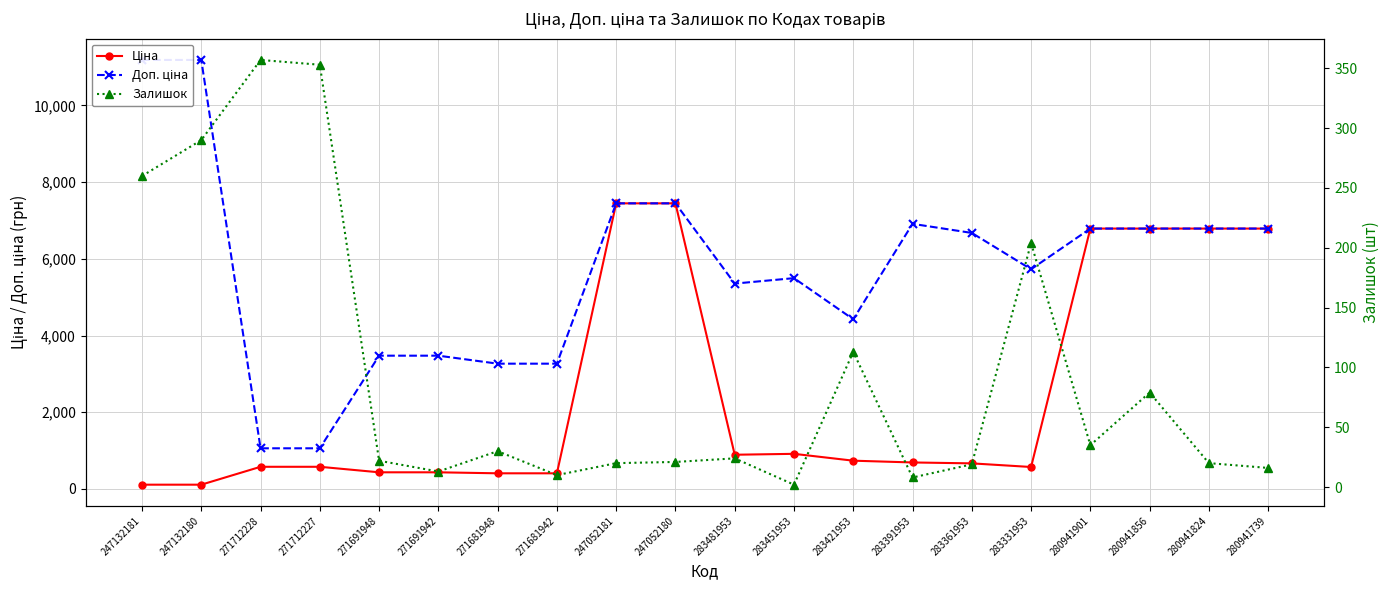

Rank the series at 247052180 from highest to lowest value.

Ціна, Доп. ціна, Залишок